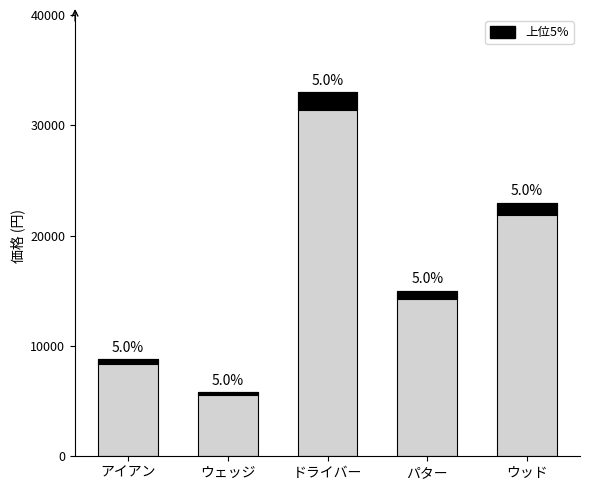

What is the difference between the second highest and minimum values in the 価格 series?

17200